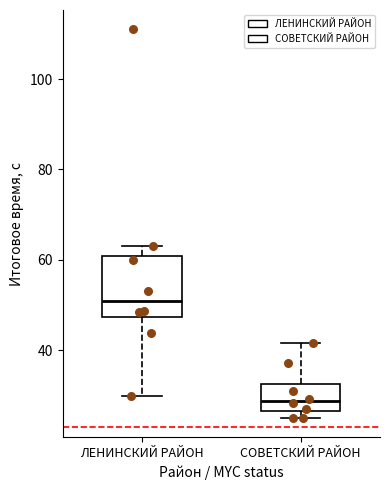

Which box has the highest median line?

ЛЕНИНСКИЙ РАЙОН